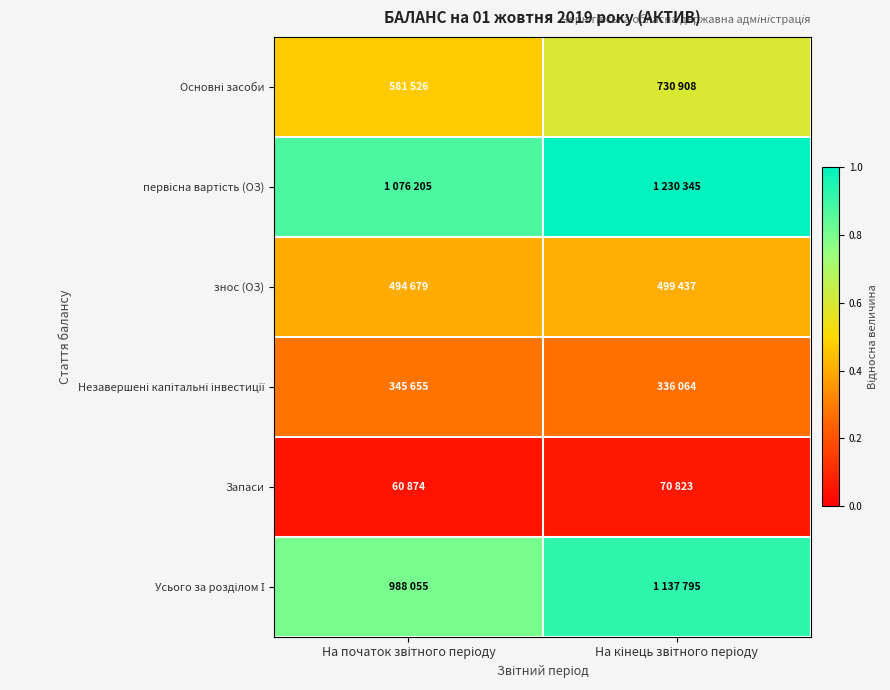

Which series has the largest total across all categories?

первісна вартість (ОЗ)